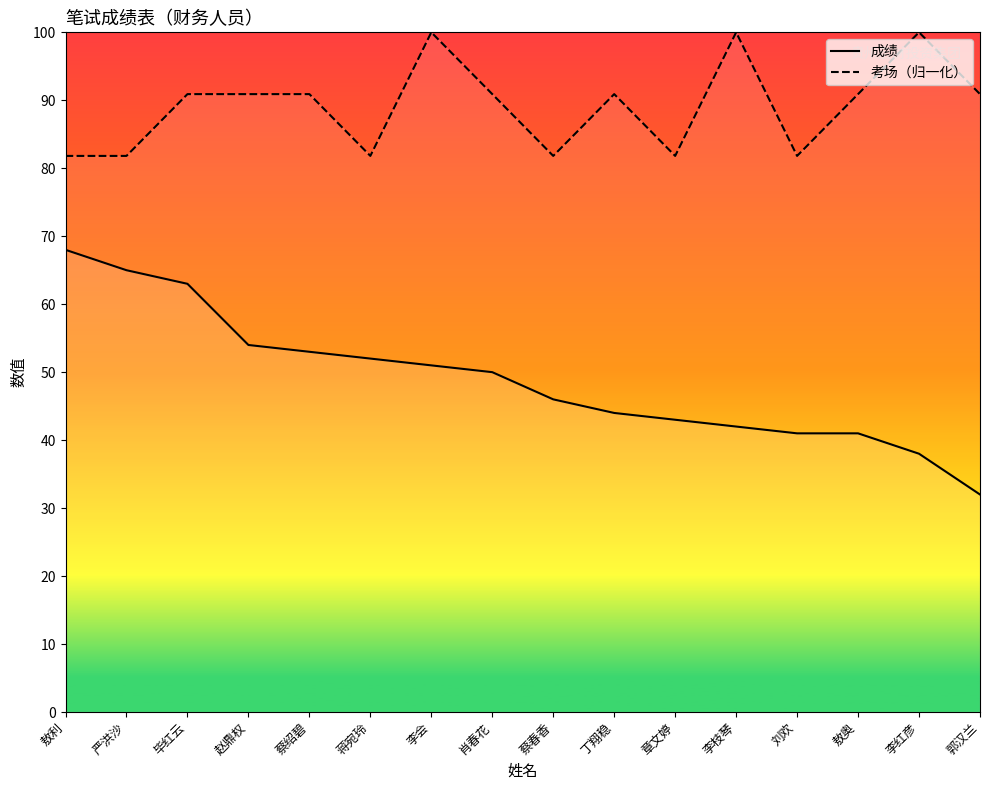

What is the value of the 成绩 point at the 6th from the left?

52.0